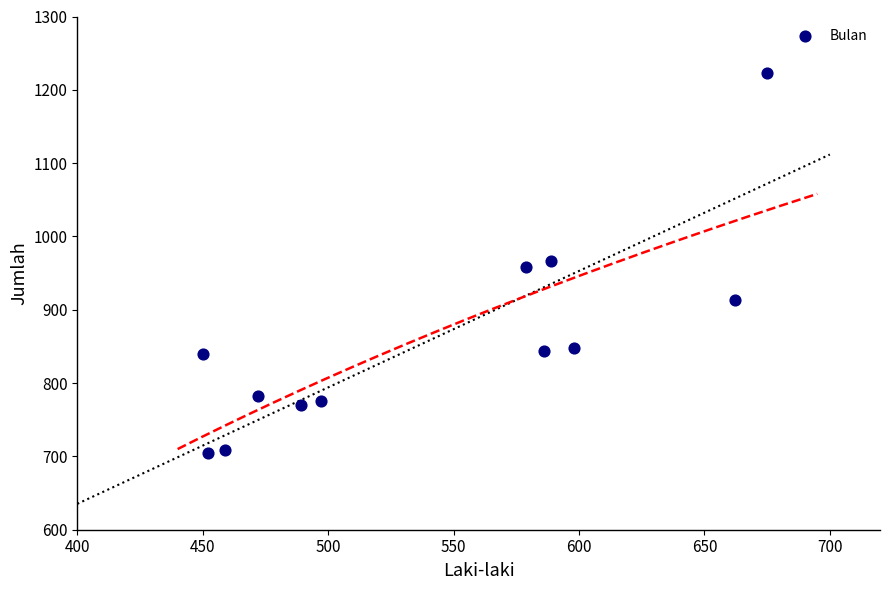

What is the range of Y values (max minus min)?

518